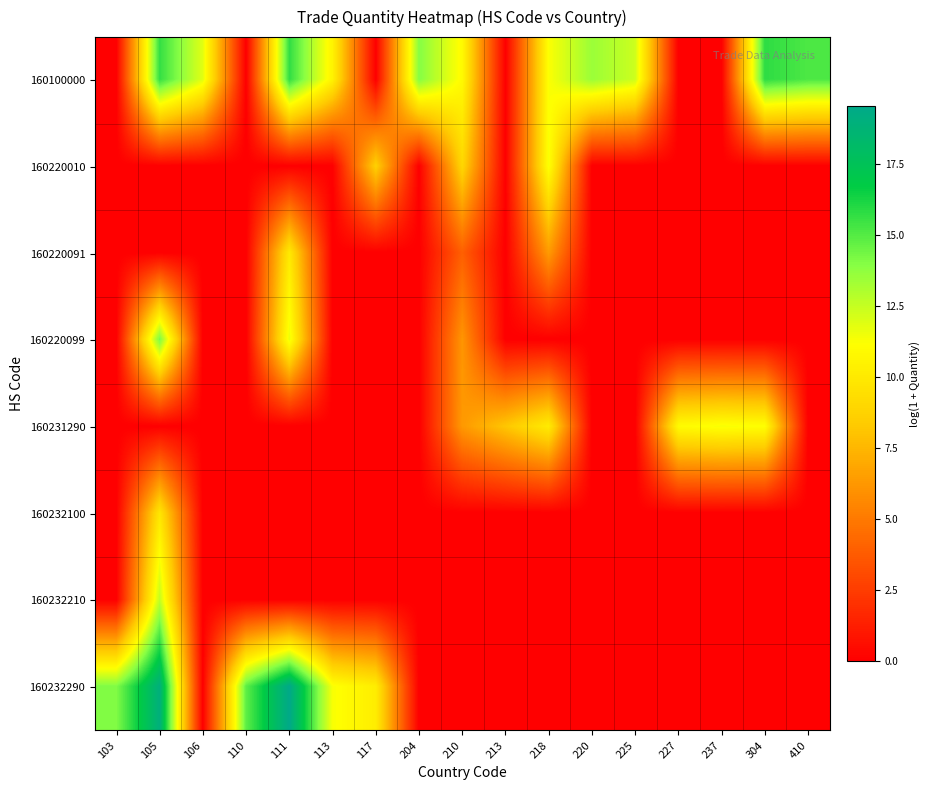

At how many categories does at least one series exceed 8?

17